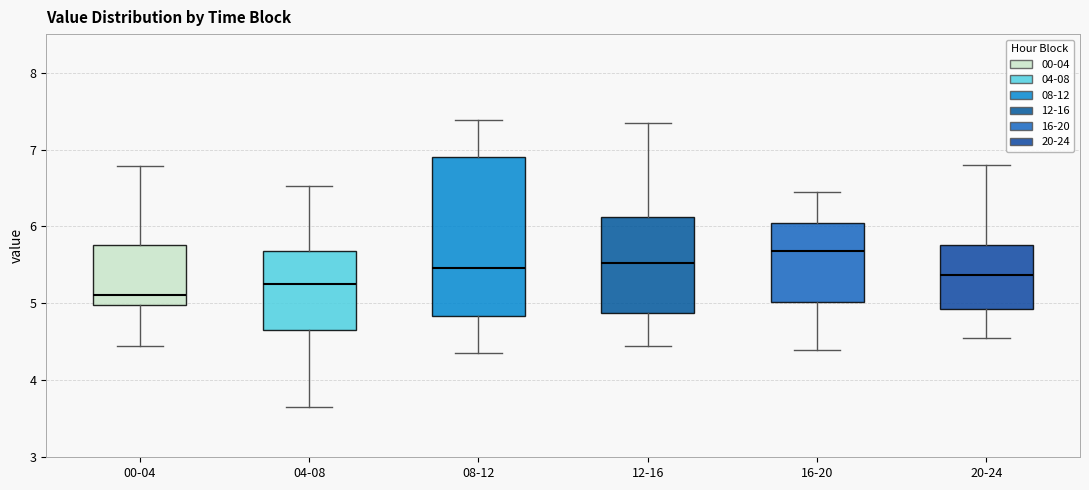

Where is the upper edge of the box for 08-12 on the y-axis? The values are not printed on the chart, so give them approximately, as read against the axis.

6.9